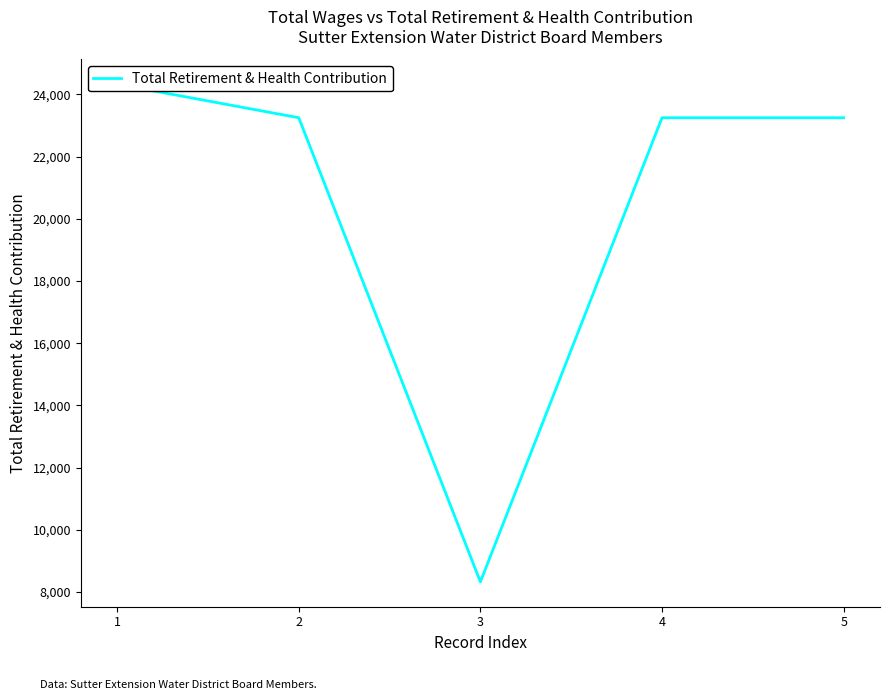

Read the value at 3, to the nearest 100.

8300